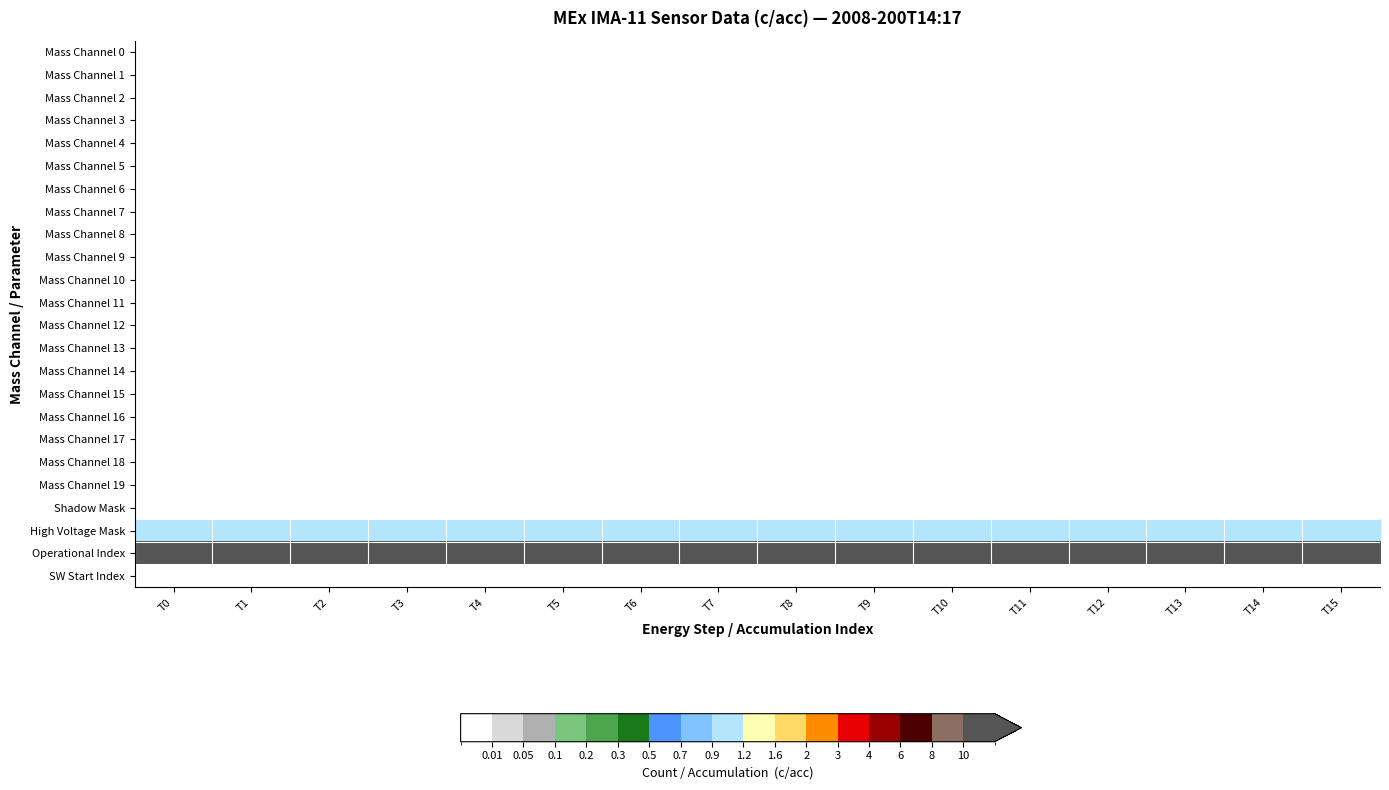

Reading left to right, list all the values displayed in this chart.

Mass Channel 0: T0=0	T1=0	T2=0	T3=0	T4=0	T5=0	T6=0	T7=0	T8=0	T9=0	T10=0	T11=0	T12=0	T13=0	T14=0	T15=0
Mass Channel 1: T0=0	T1=0	T2=0	T3=0	T4=0	T5=0	T6=0	T7=0	T8=0	T9=0	T10=0	T11=0	T12=0	T13=0	T14=0	T15=0
Mass Channel 2: T0=0	T1=0	T2=0	T3=0	T4=0	T5=0	T6=0	T7=0	T8=0	T9=0	T10=0	T11=0	T12=0	T13=0	T14=0	T15=0
Mass Channel 3: T0=0	T1=0	T2=0	T3=0	T4=0	T5=0	T6=0	T7=0	T8=0	T9=0	T10=0	T11=0	T12=0	T13=0	T14=0	T15=0
Mass Channel 4: T0=0	T1=0	T2=0	T3=0	T4=0	T5=0	T6=0	T7=0	T8=0	T9=0	T10=0	T11=0	T12=0	T13=0	T14=0	T15=0
Mass Channel 5: T0=0	T1=0	T2=0	T3=0	T4=0	T5=0	T6=0	T7=0	T8=0	T9=0	T10=0	T11=0	T12=0	T13=0	T14=0	T15=0
Mass Channel 6: T0=0	T1=0	T2=0	T3=0	T4=0	T5=0	T6=0	T7=0	T8=0	T9=0	T10=0	T11=0	T12=0	T13=0	T14=0	T15=0
Mass Channel 7: T0=0	T1=0	T2=0	T3=0	T4=0	T5=0	T6=0	T7=0	T8=0	T9=0	T10=0	T11=0	T12=0	T13=0	T14=0	T15=0
Mass Channel 8: T0=0	T1=0	T2=0	T3=0	T4=0	T5=0	T6=0	T7=0	T8=0	T9=0	T10=0	T11=0	T12=0	T13=0	T14=0	T15=0
Mass Channel 9: T0=0	T1=0	T2=0	T3=0	T4=0	T5=0	T6=0	T7=0	T8=0	T9=0	T10=0	T11=0	T12=0	T13=0	T14=0	T15=0
Mass Channel 10: T0=0	T1=0	T2=0	T3=0	T4=0	T5=0	T6=0	T7=0	T8=0	T9=0	T10=0	T11=0	T12=0	T13=0	T14=0	T15=0
Mass Channel 11: T0=0	T1=0	T2=0	T3=0	T4=0	T5=0	T6=0	T7=0	T8=0	T9=0	T10=0	T11=0	T12=0	T13=0	T14=0	T15=0
Mass Channel 12: T0=0	T1=0	T2=0	T3=0	T4=0	T5=0	T6=0	T7=0	T8=0	T9=0	T10=0	T11=0	T12=0	T13=0	T14=0	T15=0
Mass Channel 13: T0=0	T1=0	T2=0	T3=0	T4=0	T5=0	T6=0	T7=0	T8=0	T9=0	T10=0	T11=0	T12=0	T13=0	T14=0	T15=0
Mass Channel 14: T0=0	T1=0	T2=0	T3=0	T4=0	T5=0	T6=0	T7=0	T8=0	T9=0	T10=0	T11=0	T12=0	T13=0	T14=0	T15=0
Mass Channel 15: T0=0	T1=0	T2=0	T3=0	T4=0	T5=0	T6=0	T7=0	T8=0	T9=0	T10=0	T11=0	T12=0	T13=0	T14=0	T15=0
Mass Channel 16: T0=0	T1=0	T2=0	T3=0	T4=0	T5=0	T6=0	T7=0	T8=0	T9=0	T10=0	T11=0	T12=0	T13=0	T14=0	T15=0
Mass Channel 17: T0=0	T1=0	T2=0	T3=0	T4=0	T5=0	T6=0	T7=0	T8=0	T9=0	T10=0	T11=0	T12=0	T13=0	T14=0	T15=0
Mass Channel 18: T0=0	T1=0	T2=0	T3=0	T4=0	T5=0	T6=0	T7=0	T8=0	T9=0	T10=0	T11=0	T12=0	T13=0	T14=0	T15=0
Mass Channel 19: T0=0	T1=0	T2=0	T3=0	T4=0	T5=0	T6=0	T7=0	T8=0	T9=0	T10=0	T11=0	T12=0	T13=0	T14=0	T15=0
Shadow Mask: T0=0	T1=0	T2=0	T3=0	T4=0	T5=0	T6=0	T7=0	T8=0	T9=0	T10=0	T11=0	T12=0	T13=0	T14=0	T15=0
High Voltage Mask: T0=1	T1=1	T2=1	T3=1	T4=1	T5=1	T6=1	T7=1	T8=1	T9=1	T10=1	T11=1	T12=1	T13=1	T14=1	T15=1
Operational Index: T0=24	T1=24	T2=24	T3=24	T4=24	T5=24	T6=24	T7=24	T8=24	T9=24	T10=24	T11=24	T12=24	T13=24	T14=24	T15=24
SW Start Index: T0=0	T1=0	T2=0	T3=0	T4=0	T5=0	T6=0	T7=0	T8=0	T9=0	T10=0	T11=0	T12=0	T13=0	T14=0	T15=0